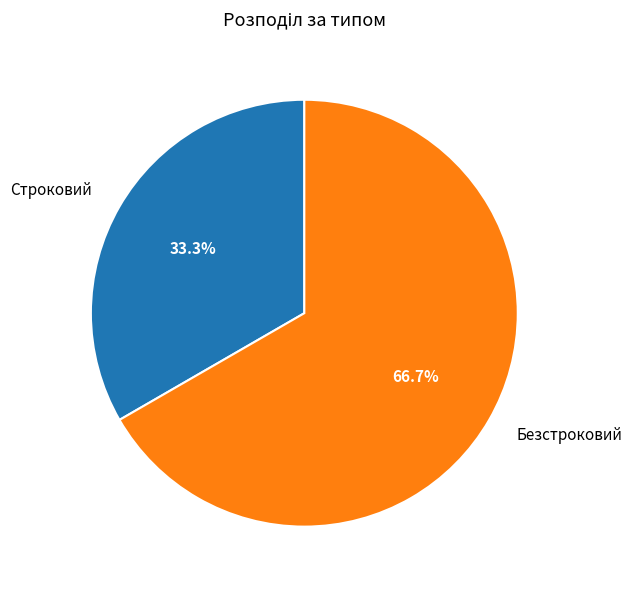

Does any single category account for the majority?

Yes